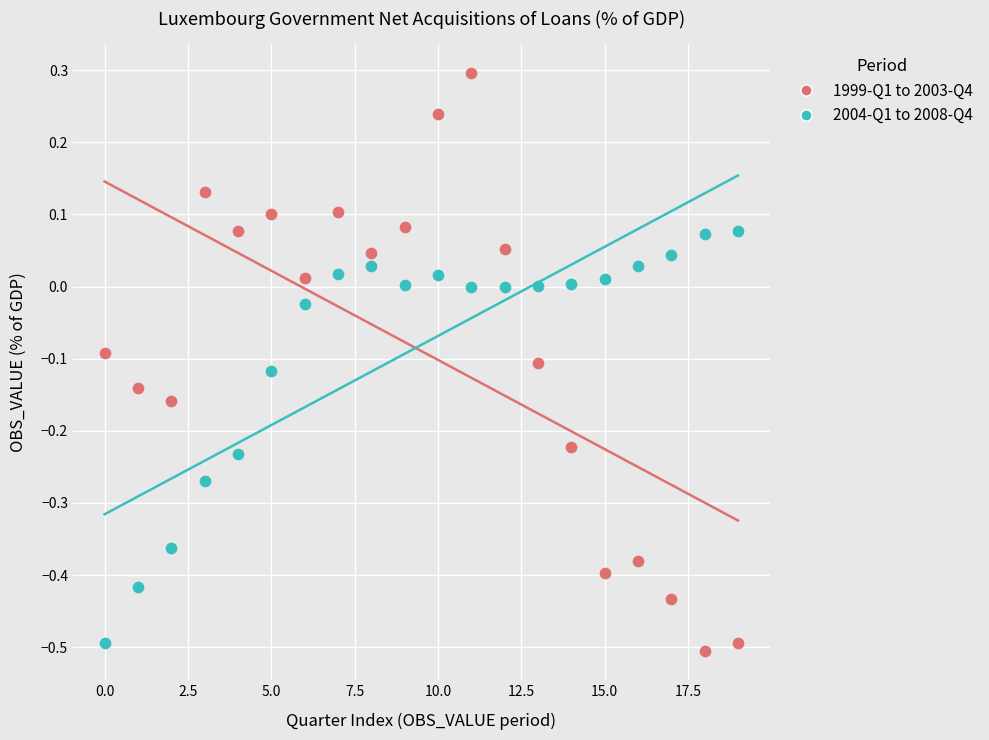

What are all the series names shown in the legend?

1999-Q1 to 2003-Q4, 2004-Q1 to 2008-Q4